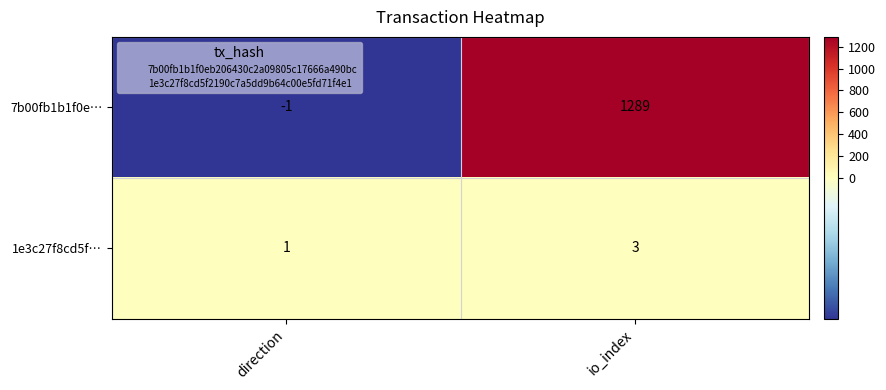

Where is 7b00fb1b1f0e… nearest to the value 644?

direction